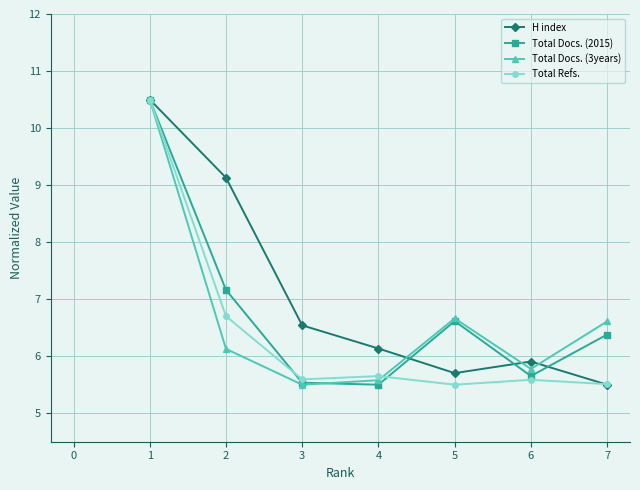

Reading left to right, what are all the values shown in this chart?

H index: 10.5	9.1	6.5	6.1	5.7	5.9	5.5
Total Docs. (2015): 10.5	7.2	5.5	5.5	6.6	5.7	6.4
Total Docs. (3years): 10.5	6.1	5.5	5.6	6.7	5.8	6.6
Total Refs.: 10.5	6.7	5.6	5.7	5.5	5.6	5.5